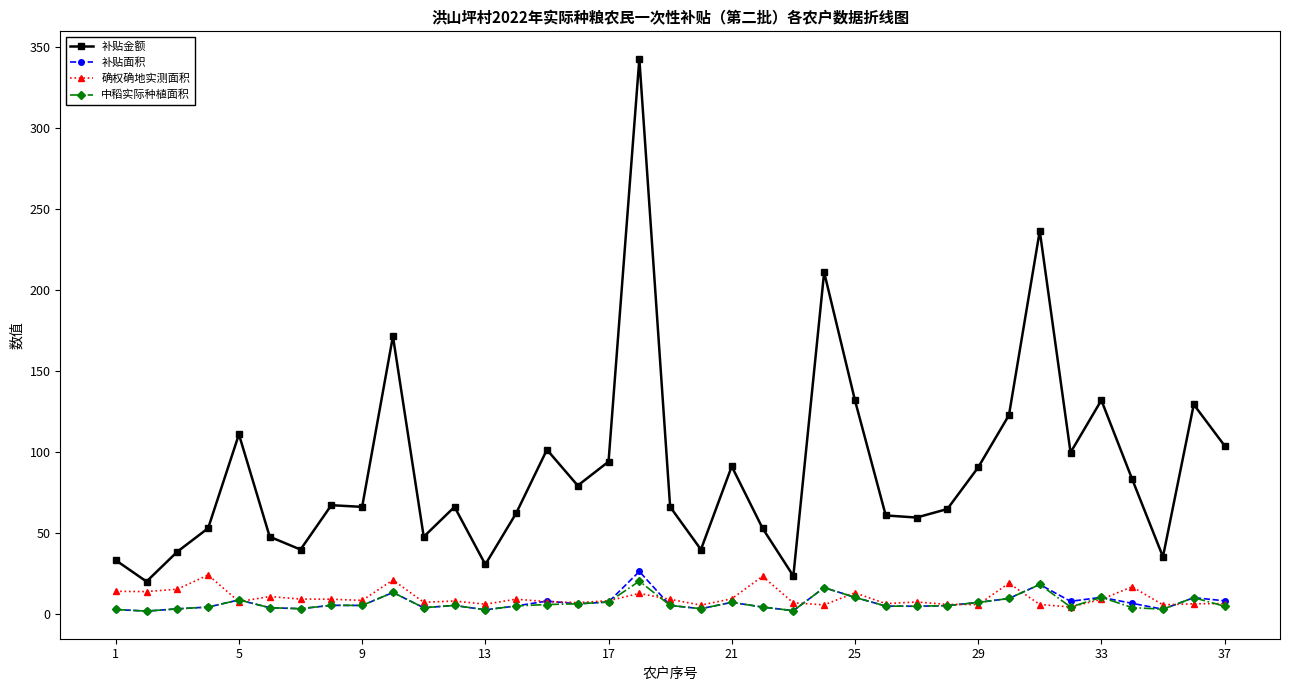

True or false: 补贴金额 and 补贴面积 cross at least once.

False